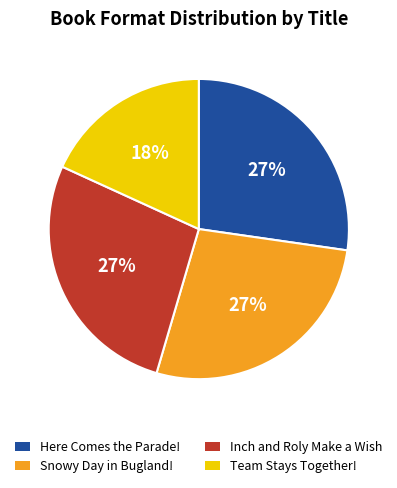

To the nearest percent, what percentage of the pie is Here Comes the Parade!?

27%